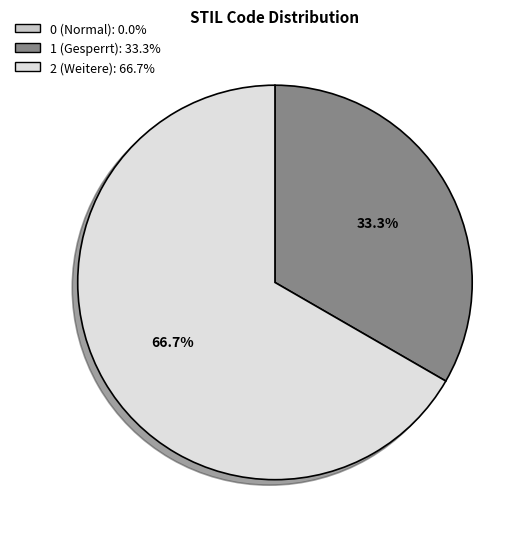

Which has a higher value, 1 (Gesperrt) or 2 (Weitere)?

2 (Weitere)